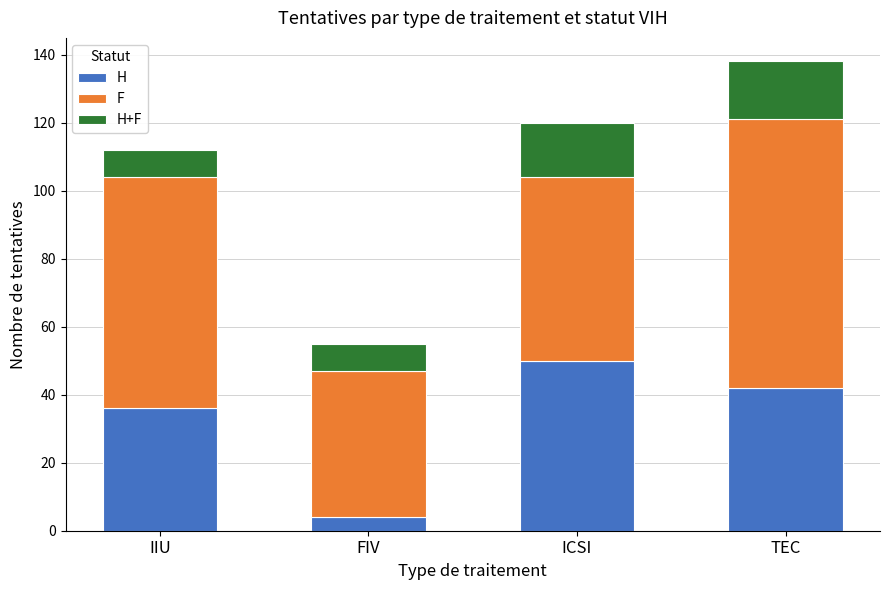

True or false: H has a value of 36 at IIU.

True